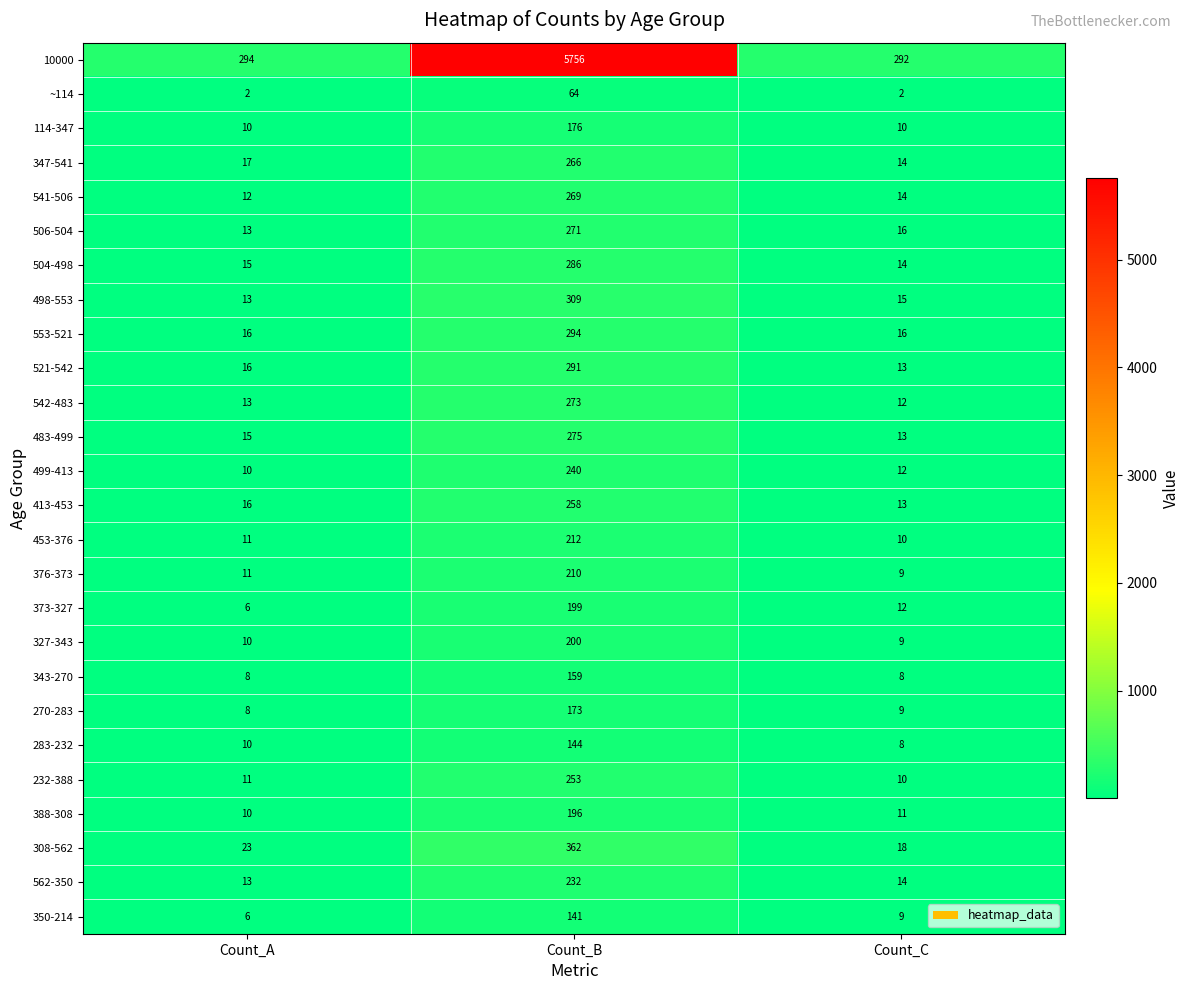

What is the total value across all series at Count_C?

583